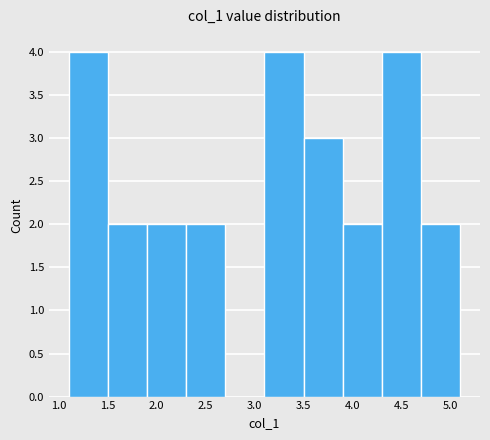

What is the height of the bar covering 1.5 to 1.9 on the x-axis? The values are not printed on the chart, so give them approximately, as read against the axis.

2